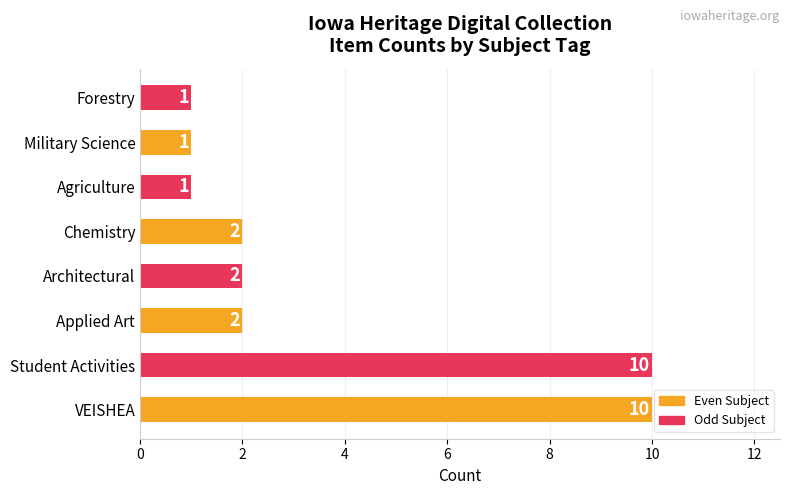

Reading top to bottom, what are all the values shown in this chart?

1	1	1	2	2	2	10	10